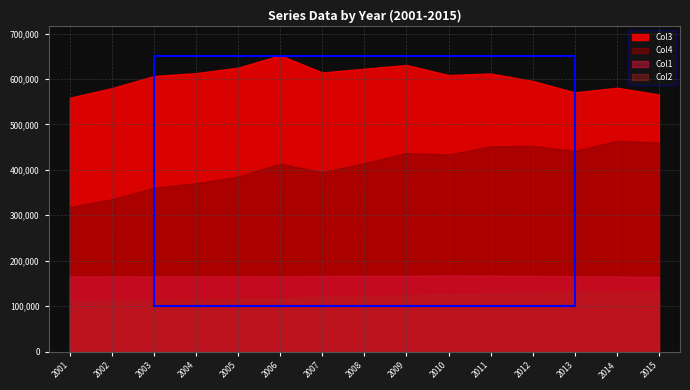

What is the total value across all series at 2009?

1359044